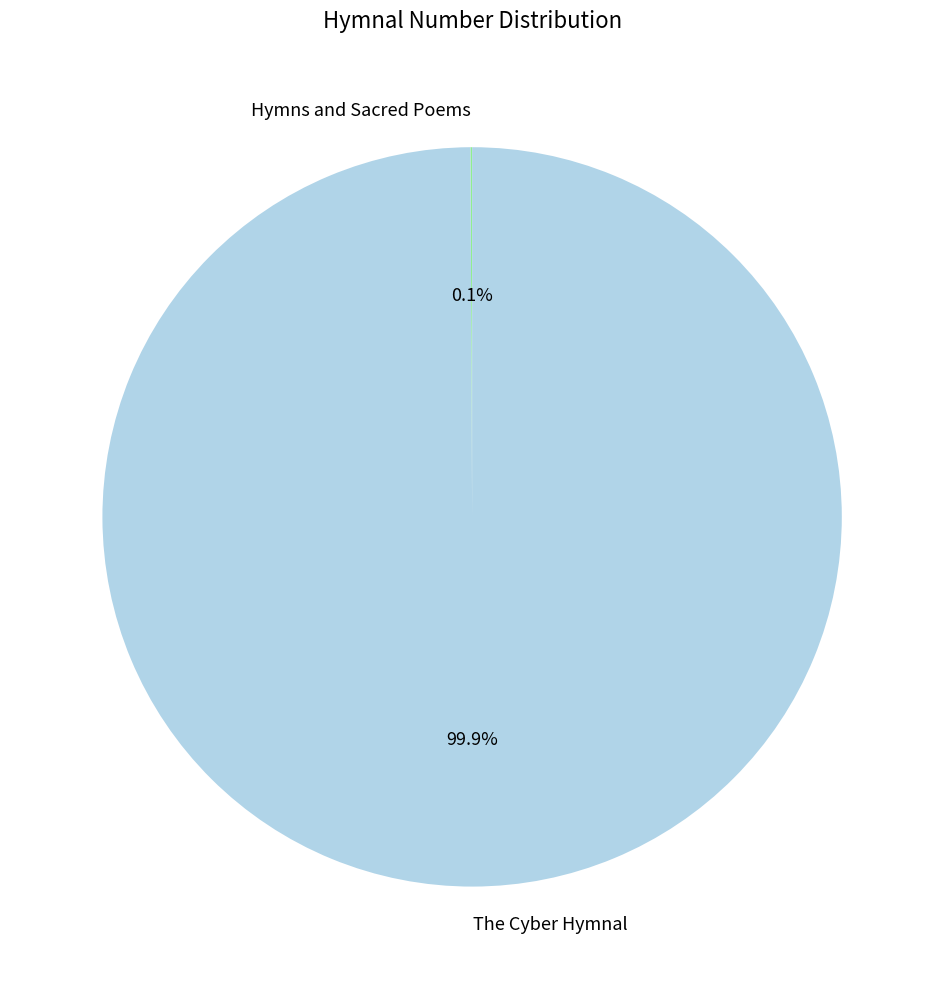

What percentage is NOT represented by The Cyber Hymnal?

0.1%